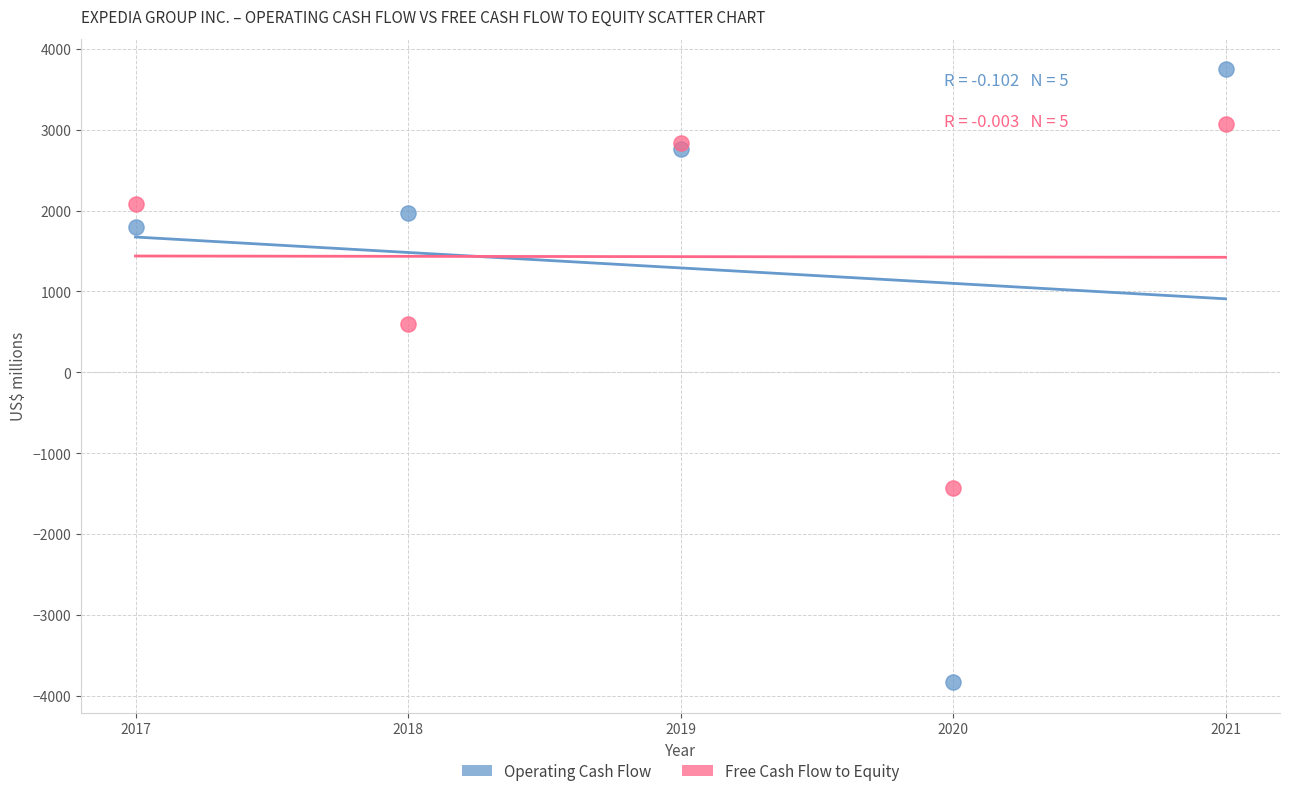

What is the X range (max minus min) for the scatter plot?

4